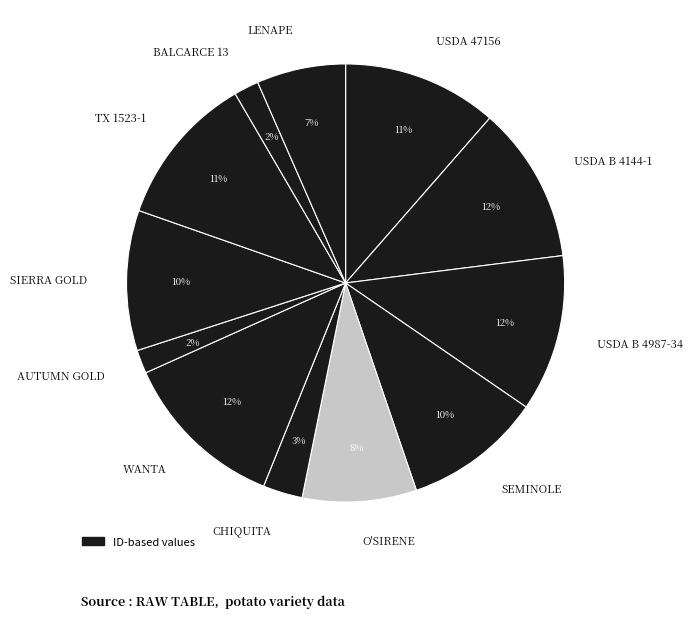

To the nearest percent, what is the average slice percentage?

8%